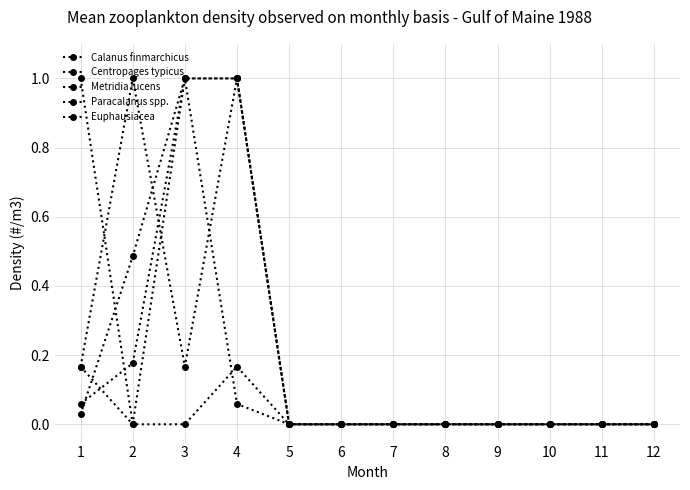

At which category does the chart reach its peak across all series?

3